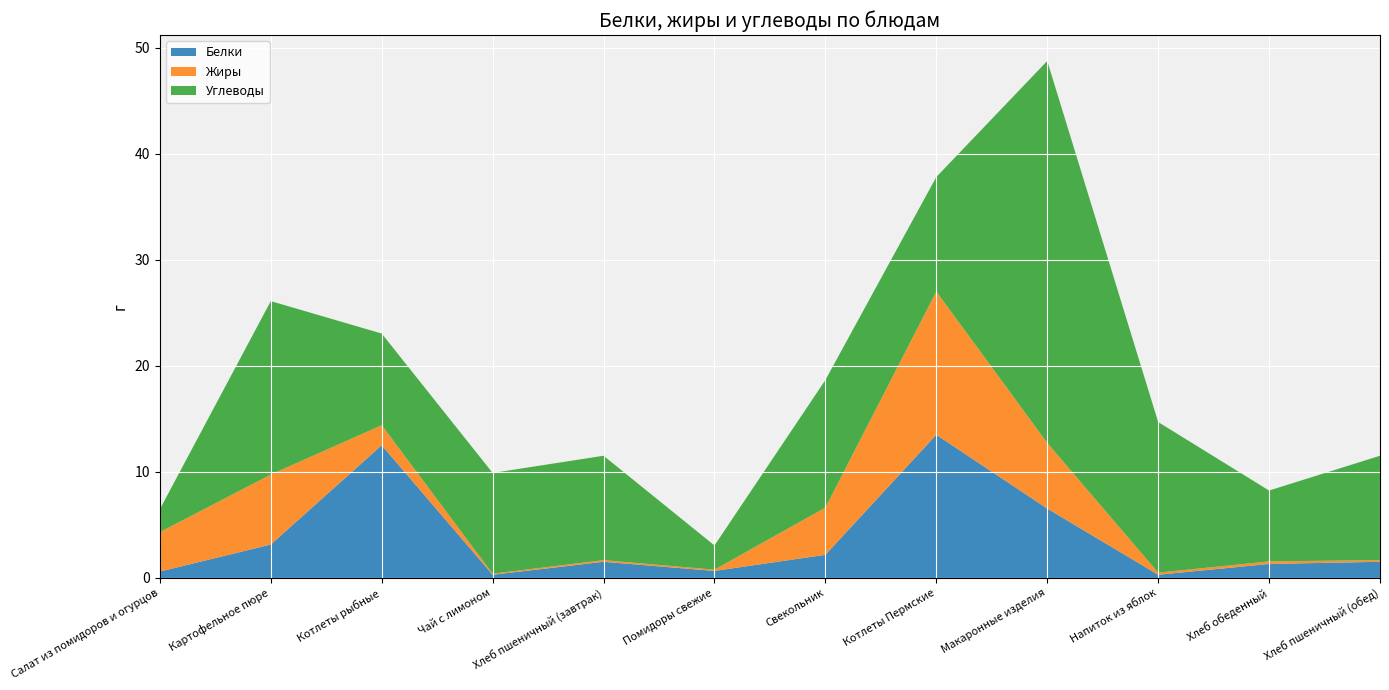

Reading right to left, what are all the values shown in this chart?

Белки: Хлеб пшеничный (обед)=1.5	Хлеб обеденный=1.3	Напиток из яблок=0.3	Макаронные изделия=6.5	Котлеты Пермские=13.5	Свекольник=2.2	Помидоры свежие=0.7	Хлеб пшеничный (завтрак)=1.5	Чай с лимоном=0.3	Котлеты рыбные=12.5	Картофельное пюре=3.1	Салат из помидоров и огурцов=0.6
Жиры: Хлеб пшеничный (обед)=0.2	Хлеб обеденный=0.2	Напиток из яблок=0.2	Макаронные изделия=6.2	Котлеты Пермские=13.5	Свекольник=4.5	Помидоры свежие=0.1	Хлеб пшеничный (завтрак)=0.2	Чай с лимоном=0.1	Котлеты рыбные=1.9	Картофельное пюре=6.6	Салат из помидоров и огурцов=3.7
Углеводы: Хлеб пшеничный (обед)=9.8	Хлеб обеденный=6.7	Напиток из яблок=14.2	Макаронные изделия=36.0	Котлеты Пермские=10.8	Свекольник=12.0	Помидоры свежие=2.3	Хлеб пшеничный (завтрак)=9.8	Чай с лимоном=9.5	Котлеты рыбные=8.6	Картофельное пюре=16.4	Салат из помидоров и огурцов=2.2